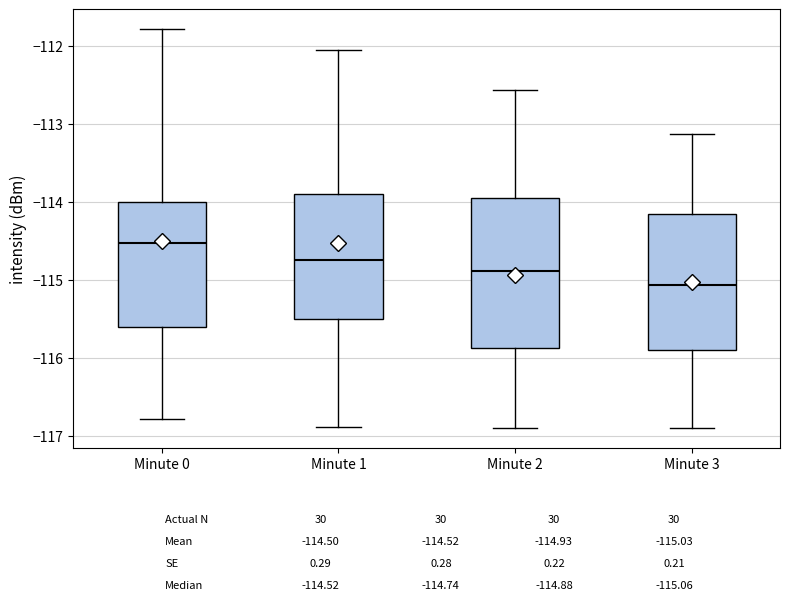

Reading left to right, transcribe this box plot: for each box, give where its median line is, the range the box spans, and where its two whiskers end, as read against the y-axis. The values are not printed on the chart, so give them approximately, as read against the axis.

Minute 0: median -114.5, box -115.6 to -114.0, whiskers -116.8 to -111.8
Minute 1: median -114.7, box -115.5 to -113.9, whiskers -116.9 to -112.1
Minute 2: median -114.9, box -115.9 to -113.9, whiskers -116.9 to -112.6
Minute 3: median -115.1, box -115.9 to -114.1, whiskers -116.9 to -113.1